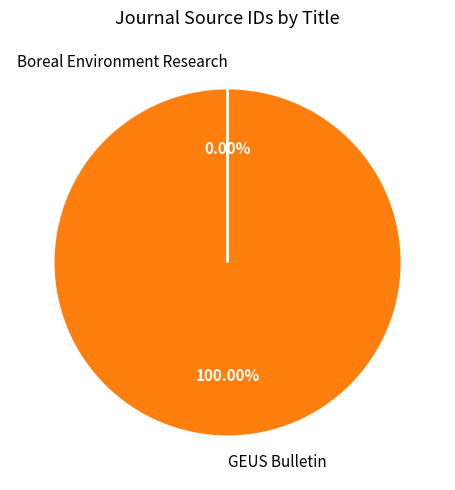

Is there any slice that represents more than half of the pie?

Yes